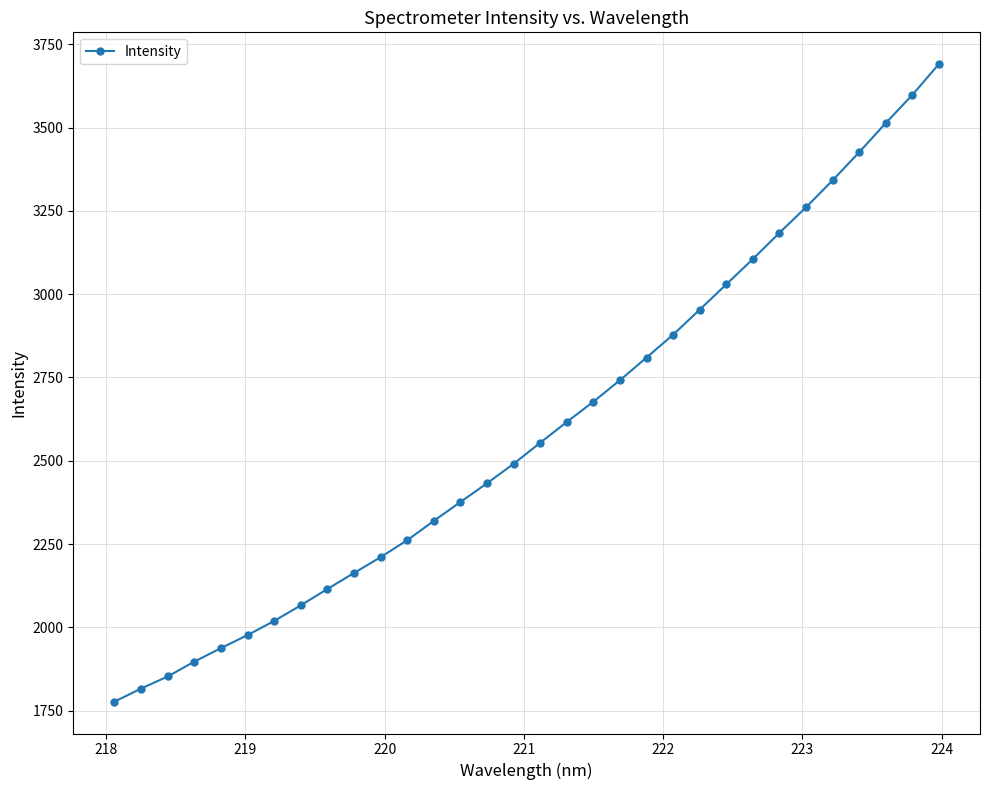

What is the greatest value displayed?

3690.1